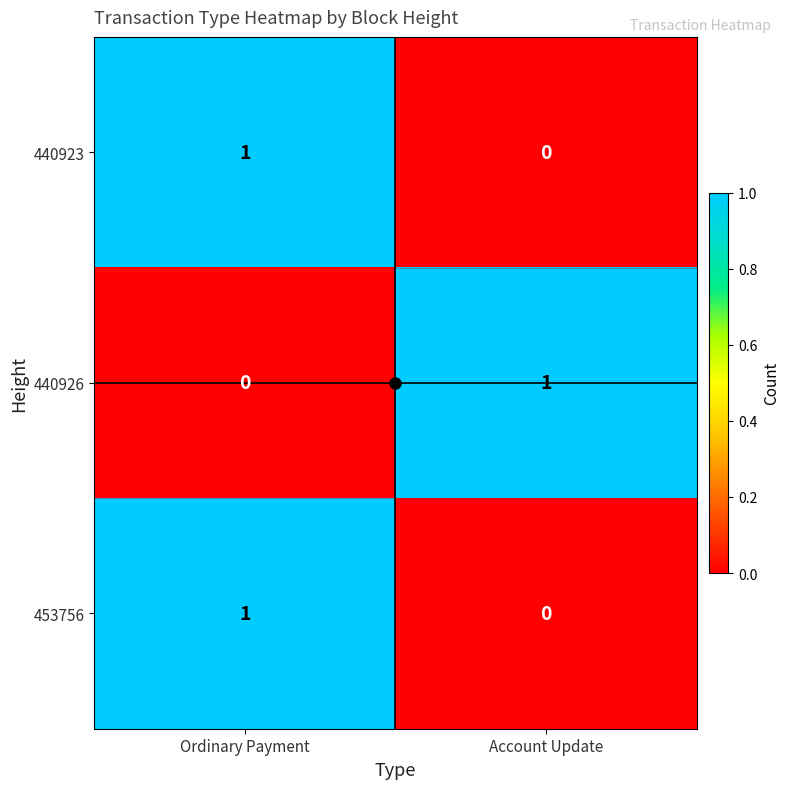

The 440923 series shows 1 at Ordinary Payment. True or false?

True